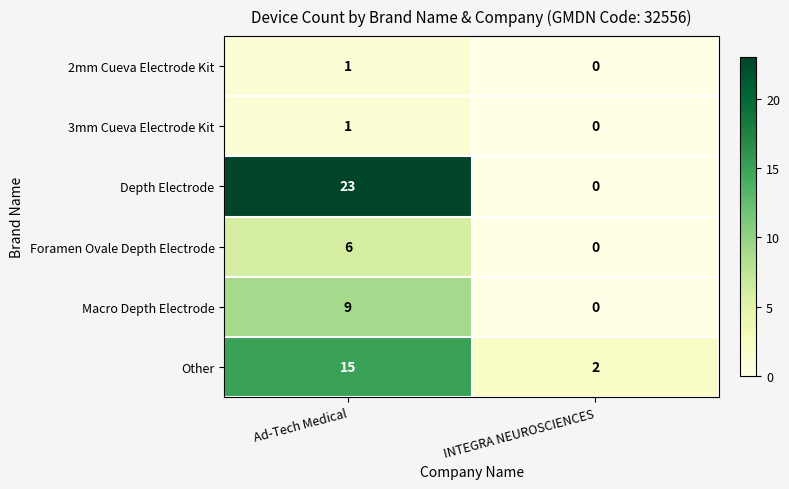

Reading left to right, transcribe all the data shown in this chart.

2mm Cueva Electrode Kit: 1	0
3mm Cueva Electrode Kit: 1	0
Depth Electrode: 23	0
Foramen Ovale Depth Electrode: 6	0
Macro Depth Electrode: 9	0
Other: 15	2